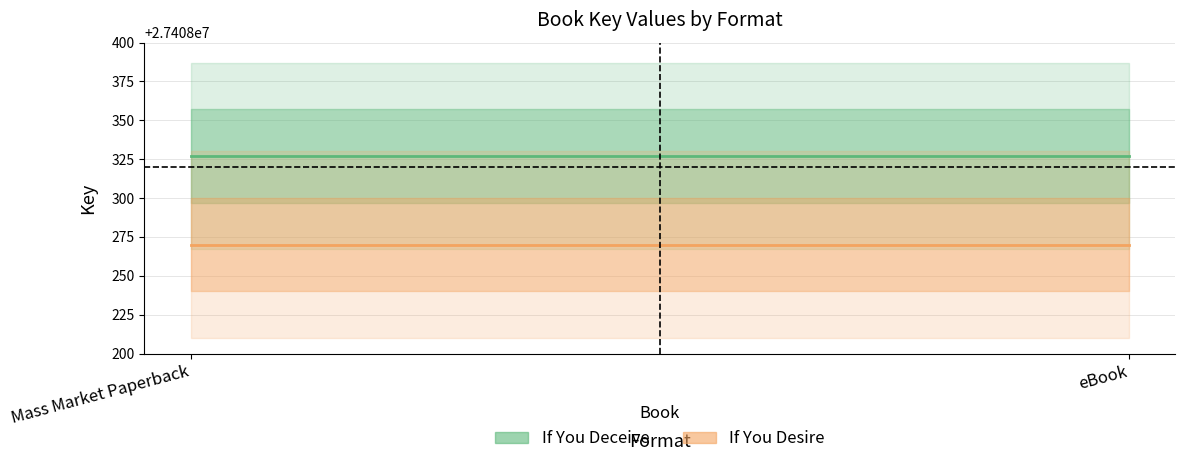

Between eBook and Mass Market Paperback, which is larger?

eBook